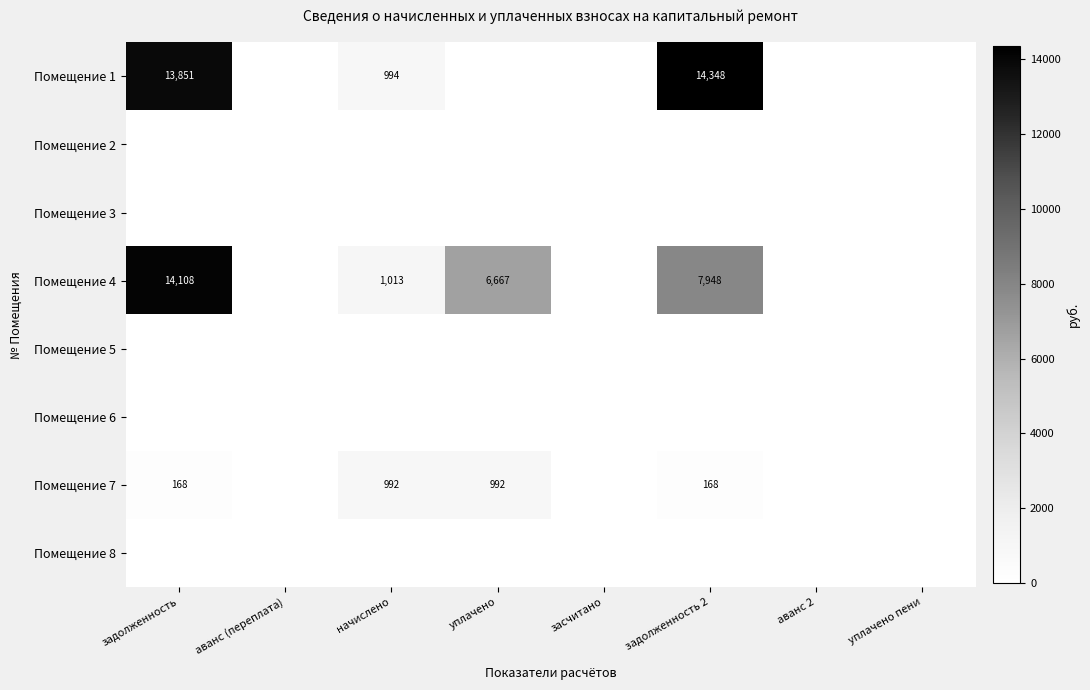

Which series changed the most between задолженность and начислено?

Помещение 4